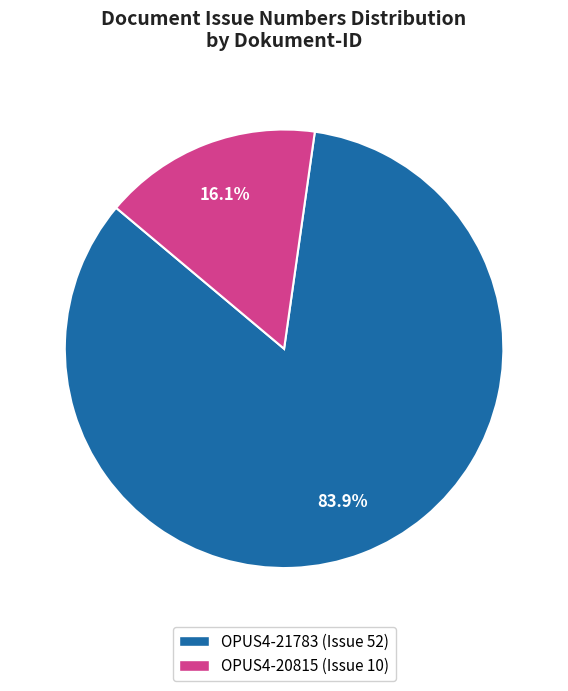

How many slices are in this pie chart?

2